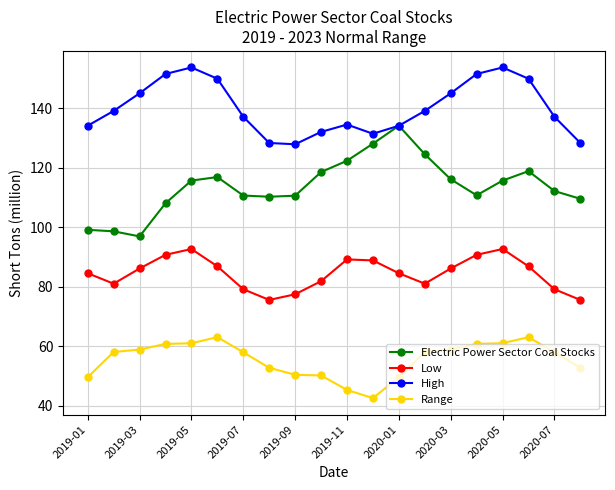

What is the minimum value for High?

127.9